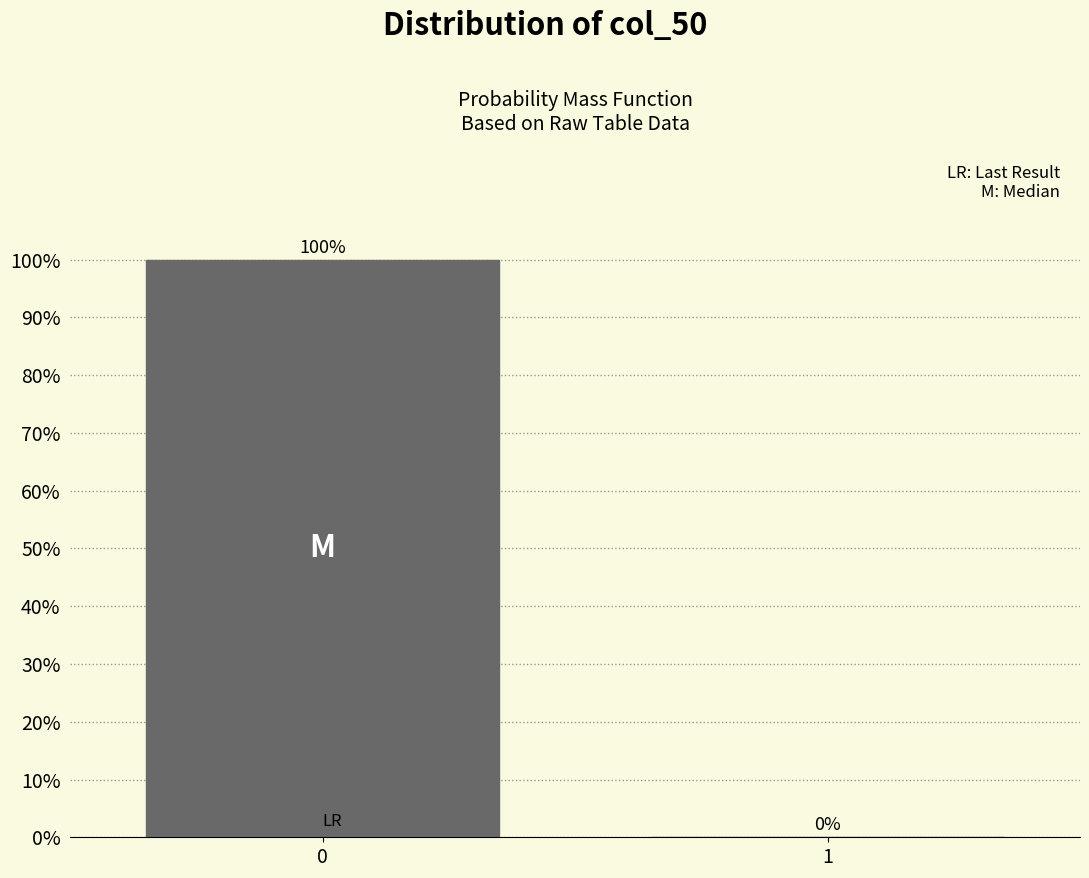

Reading left to right, list all the values displayed in this chart.

0=100	1=0